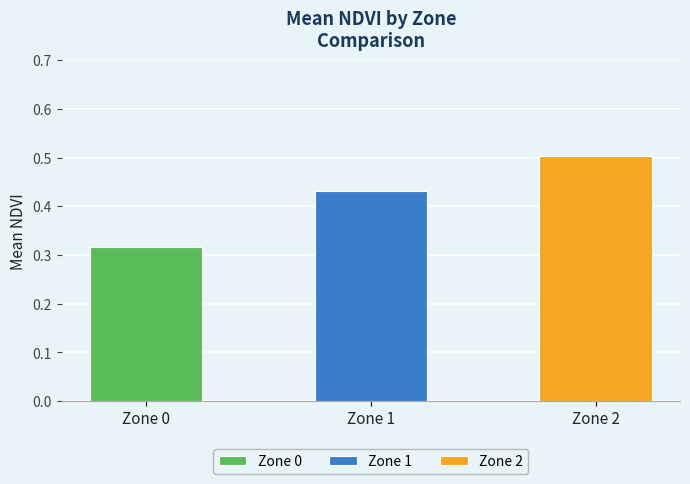

What is the average value?

0.4